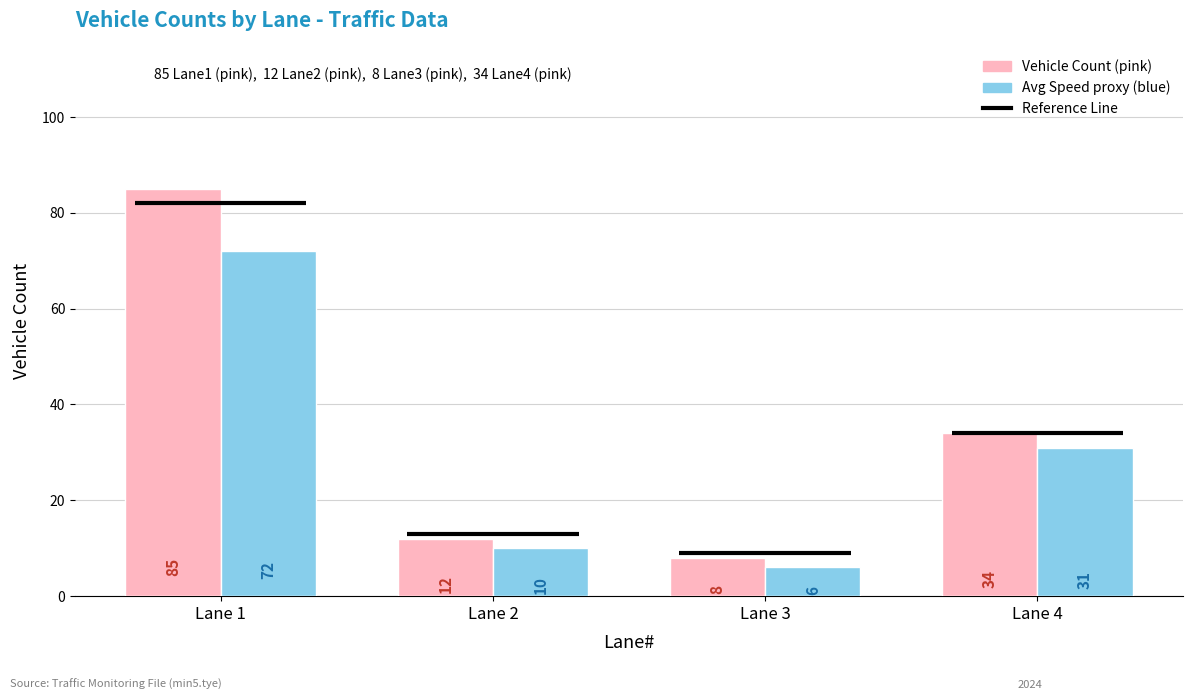

List the labels in order of Avg Speed proxy (blue) value, smallest first.

Lane 3, Lane 2, Lane 4, Lane 1